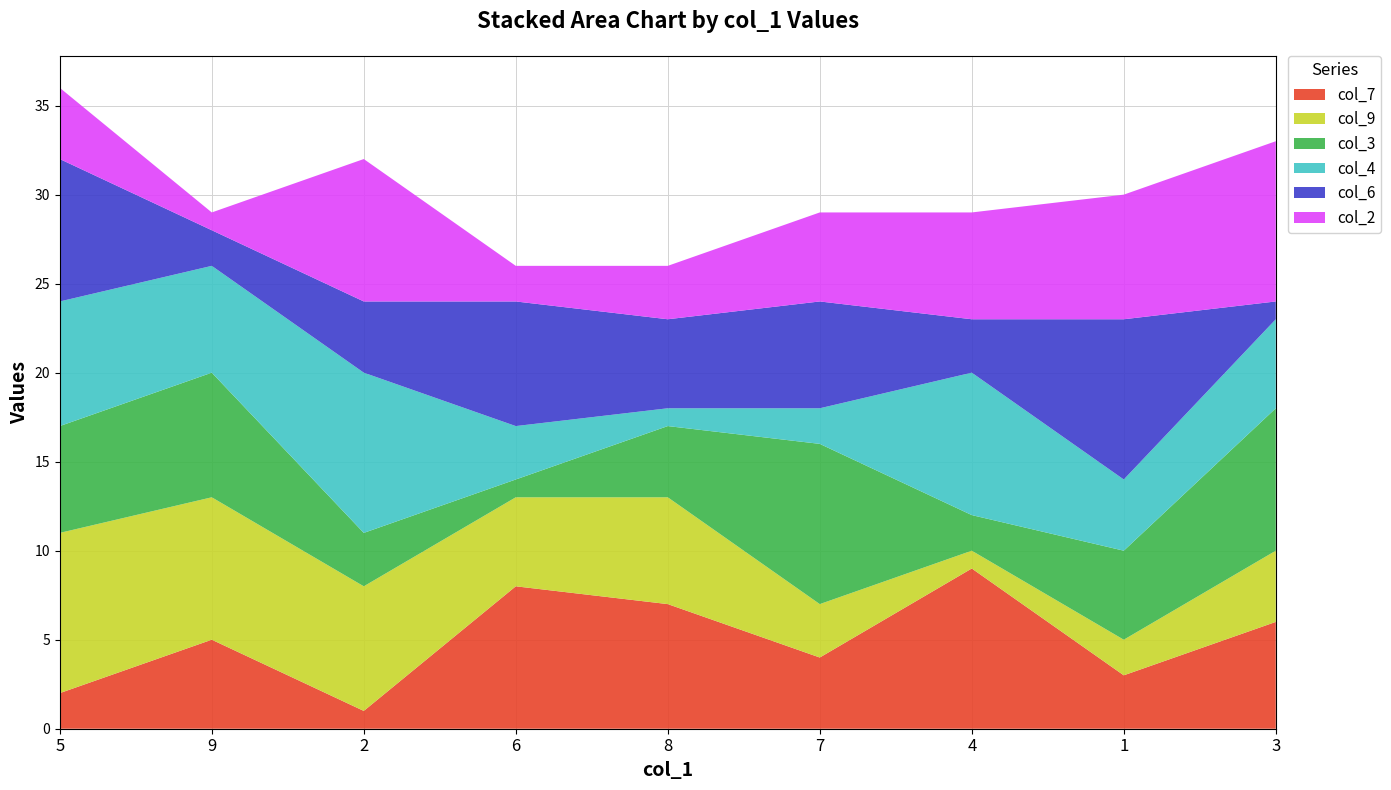

Reading left to right, transcribe all the data shown in this chart.

col_7: 5=2	9=5	2=1	6=8	8=7	7=4	4=9	1=3	3=6
col_9: 5=9	9=8	2=7	6=5	8=6	7=3	4=1	1=2	3=4
col_3: 5=6	9=7	2=3	6=1	8=4	7=9	4=2	1=5	3=8
col_4: 5=7	9=6	2=9	6=3	8=1	7=2	4=8	1=4	3=5
col_6: 5=8	9=2	2=4	6=7	8=5	7=6	4=3	1=9	3=1
col_2: 5=4	9=1	2=8	6=2	8=3	7=5	4=6	1=7	3=9